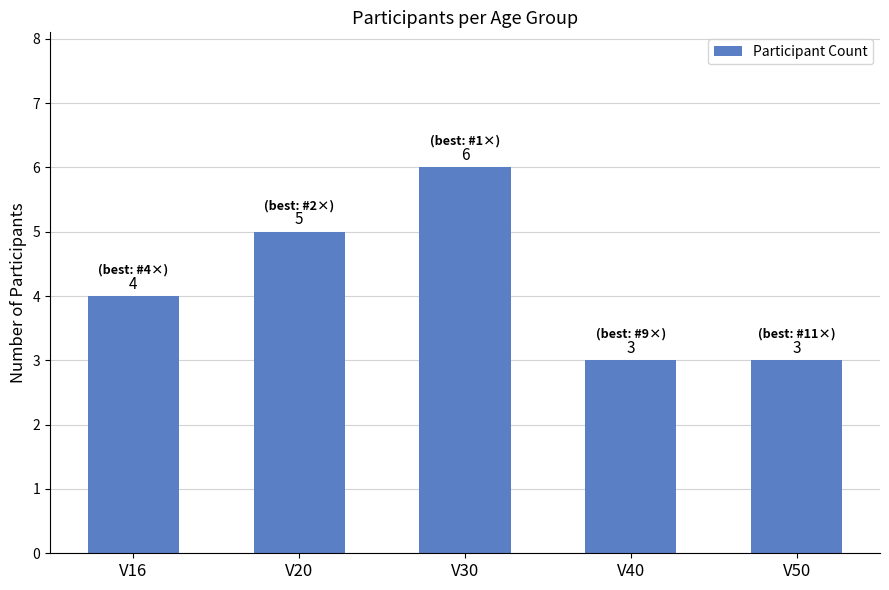

The chart shows a value of 5 at V20. True or false?

True